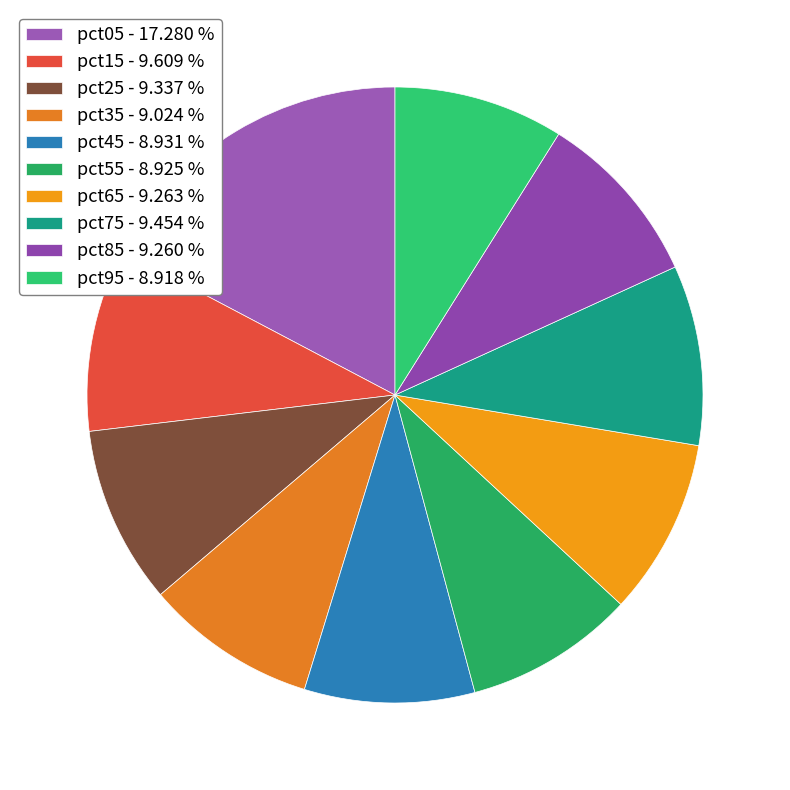

To the nearest percent, what is the average slice percentage?

10%